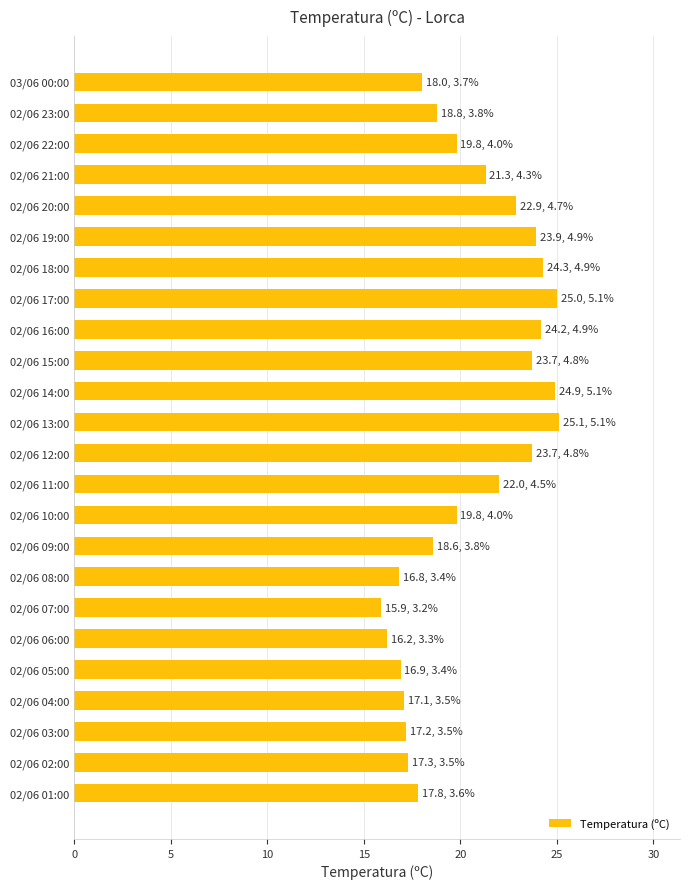

What is the sum of all values?

491.2